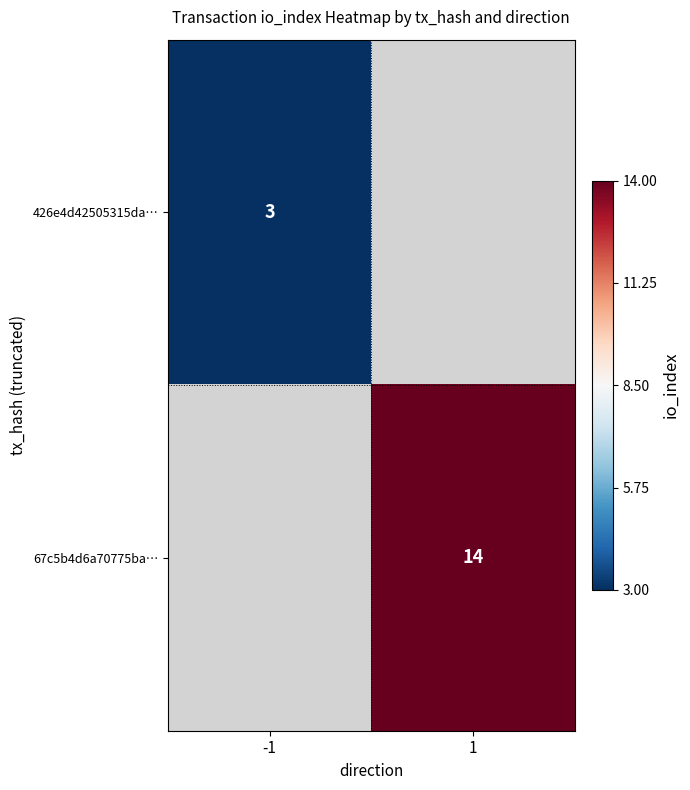

How many categories are shown in the chart?

2